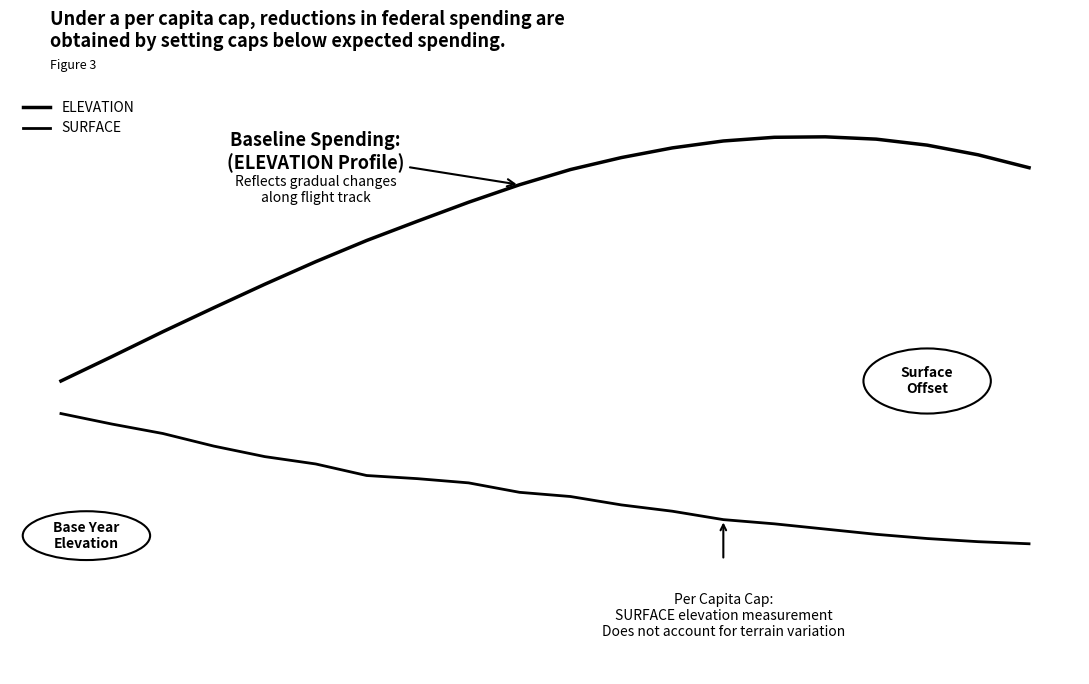

Does the chart have visible grid lines?

No